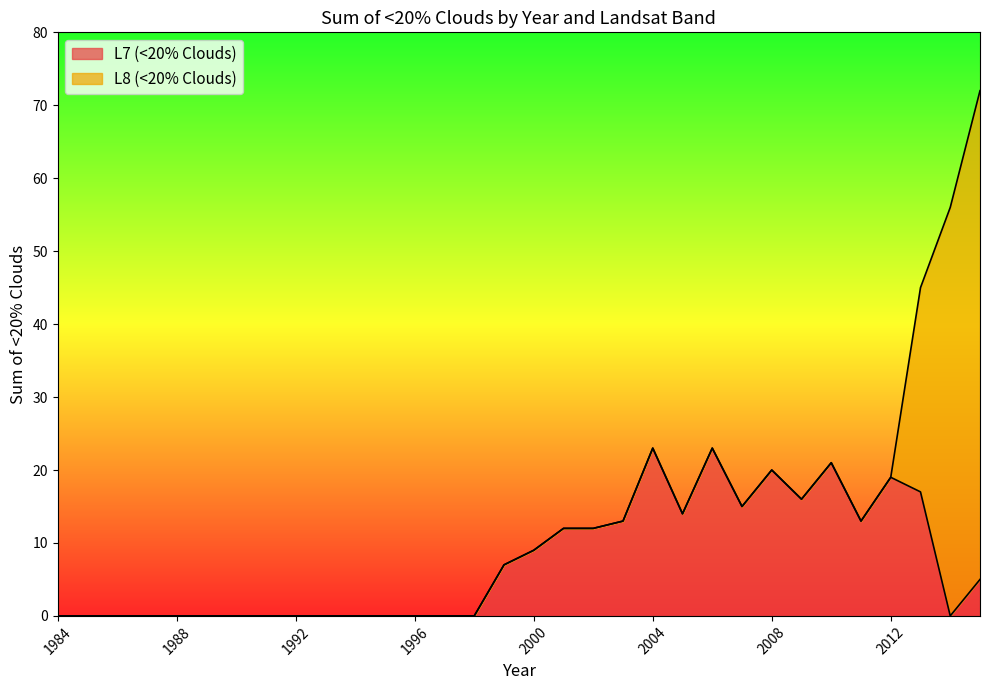

Reading left to right, what are all the values shown in this chart?

0	0	0	0	0	0	0	0	0	0	0	0	0	0	0	7	9	12	12	13	23	14	23	15	20	16	21	13	19	17	0	5